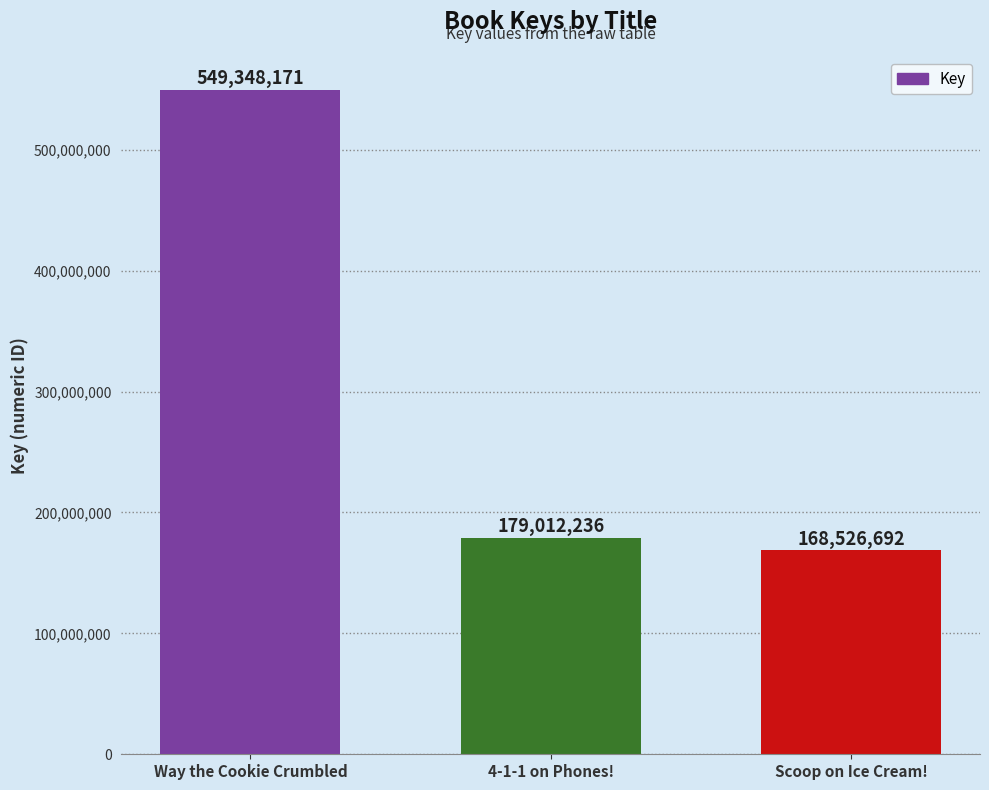

Reading right to left, list all the values displayed in this chart.

168526692	179012236	549348171